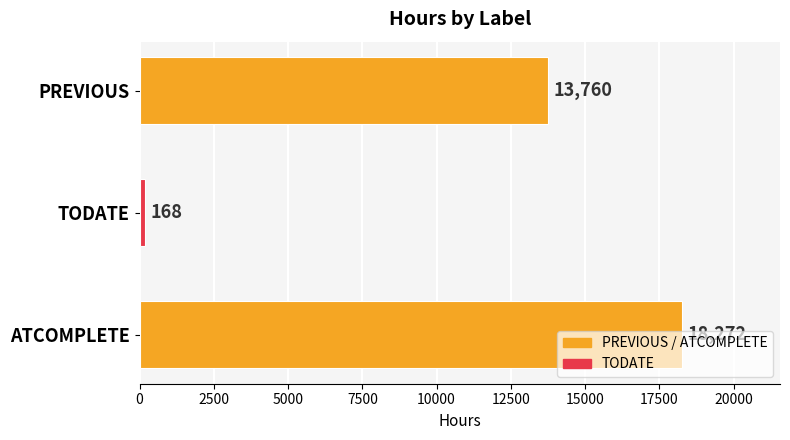

What is the ratio of the value at PREVIOUS to the value at ATCOMPLETE?

0.8